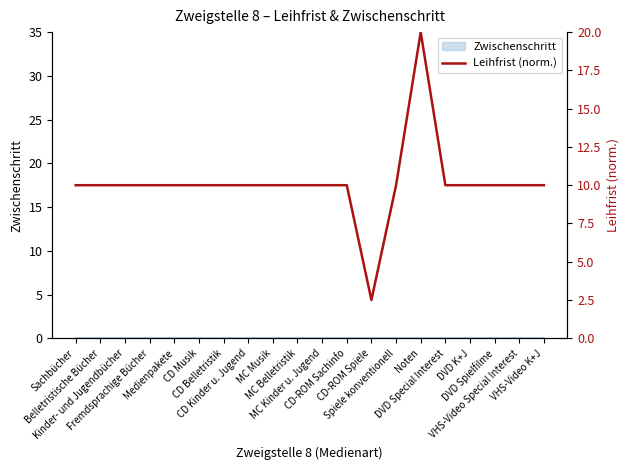

Reading left to right, what are all the values shown in this chart?

Sachbücher=10.0	Belletristische Bücher=10.0	Kinder- und Jugendbücher=10.0	Fremdsprachige Bücher=10.0	Medienpakete=10.0	CD Musik=10.0	CD Belletristik=10.0	CD Kinder u. Jugend=10.0	MC Musik=10.0	MC Belletristik=10.0	MC Kinder u. Jugend=10.0	CD-ROM Sachinfo=10.0	CD-ROM Spiele=2.5	Spiele konventionell=10.0	Noten=20.0	DVD Special Interest=10.0	DVD K+J=10.0	DVD Spielfilme=10.0	VHS-Video Special Interest=10.0	VHS-Video K+J=10.0